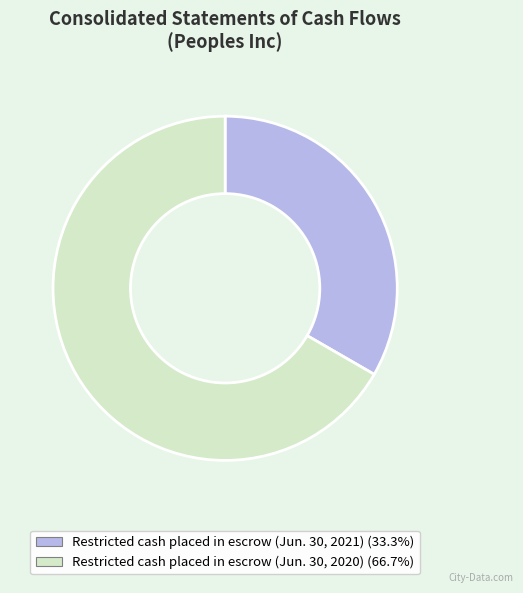

Does Restricted cash placed in escrow (Jun. 30, 2020) represent more than half of the total?

Yes